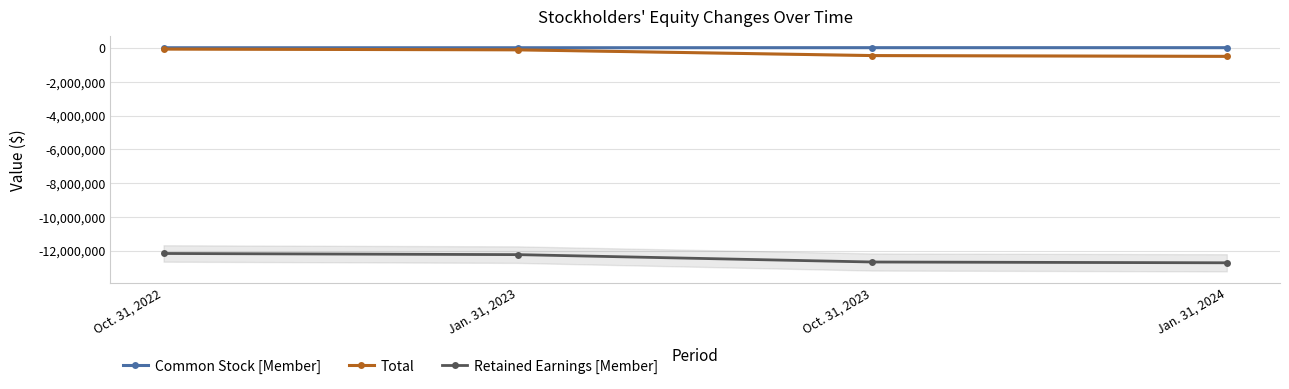

What is the difference between the second highest and second lowest values in the Retained Earnings [Member] series?

436872